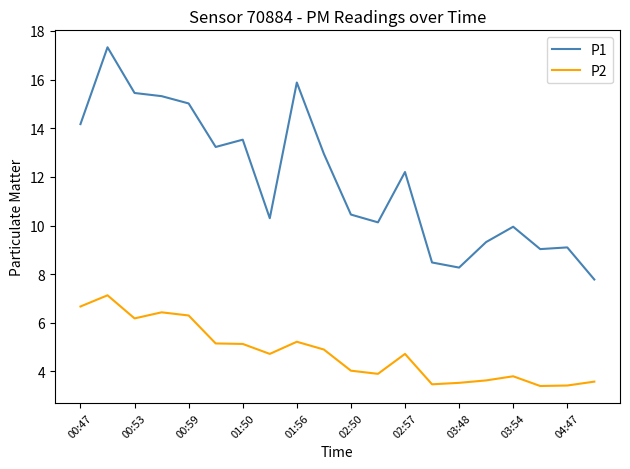

What is the greatest value displayed?

17.3